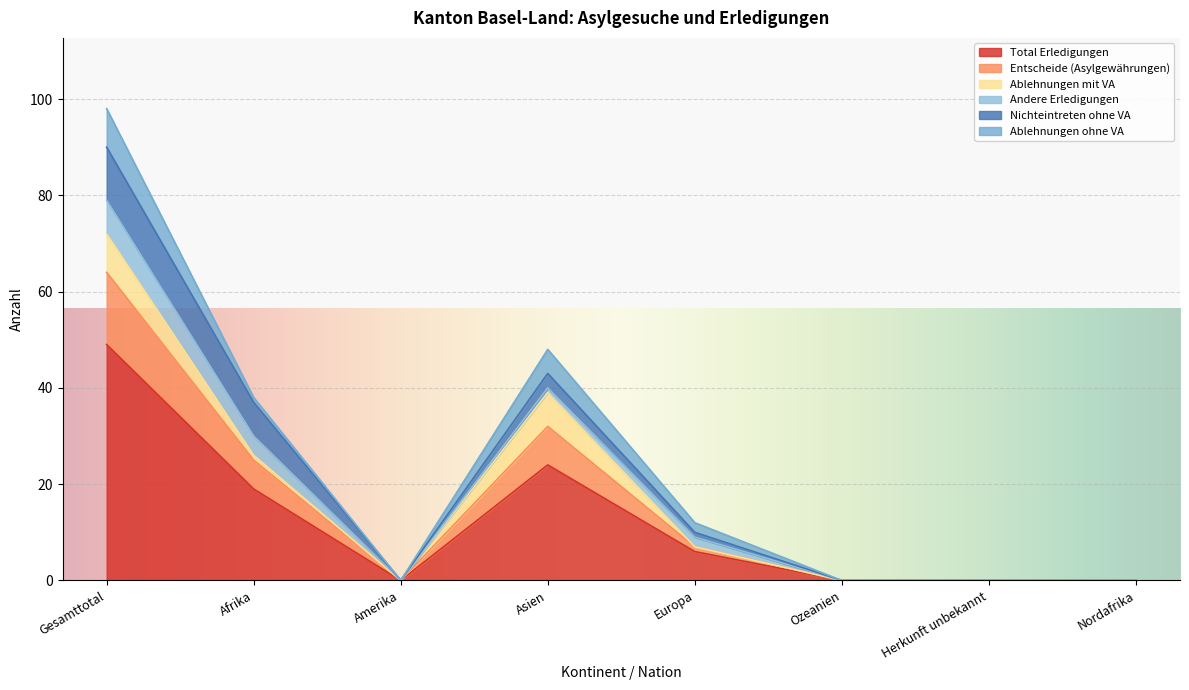

What is the label of the 4th point from the left?

Asien